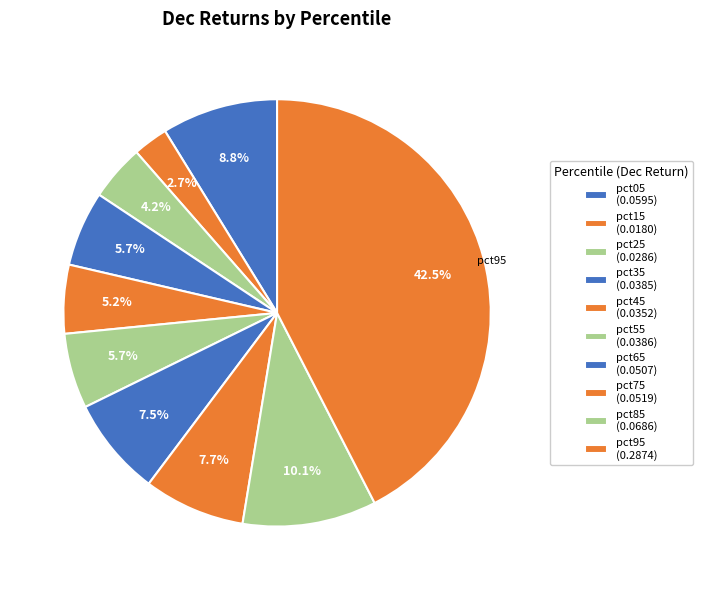

True or false: pct15 accounts for 3% of the total.

True